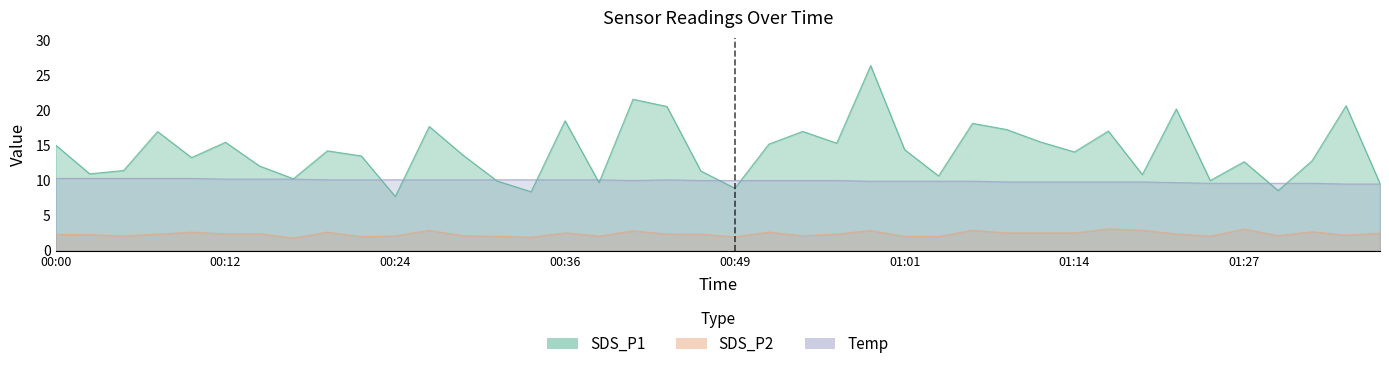

What is the label of the 29th point from the right?

00:27